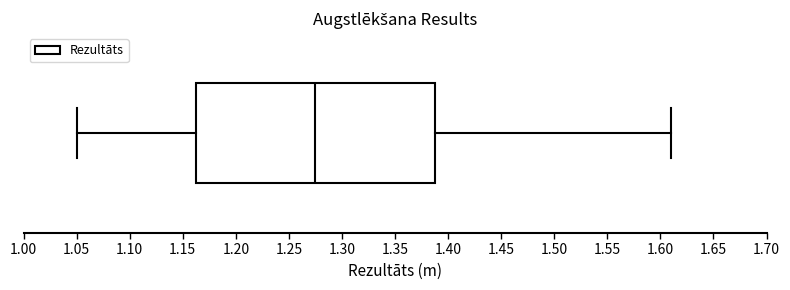

Transcribe this box plot: give where the median line is, the range the box spans, and where the two whiskers end, as read against the x-axis. The values are not printed on the chart, so give them approximately, as read against the axis.

median 1.275, box 1.165 to 1.390, whiskers 1.050 to 1.610